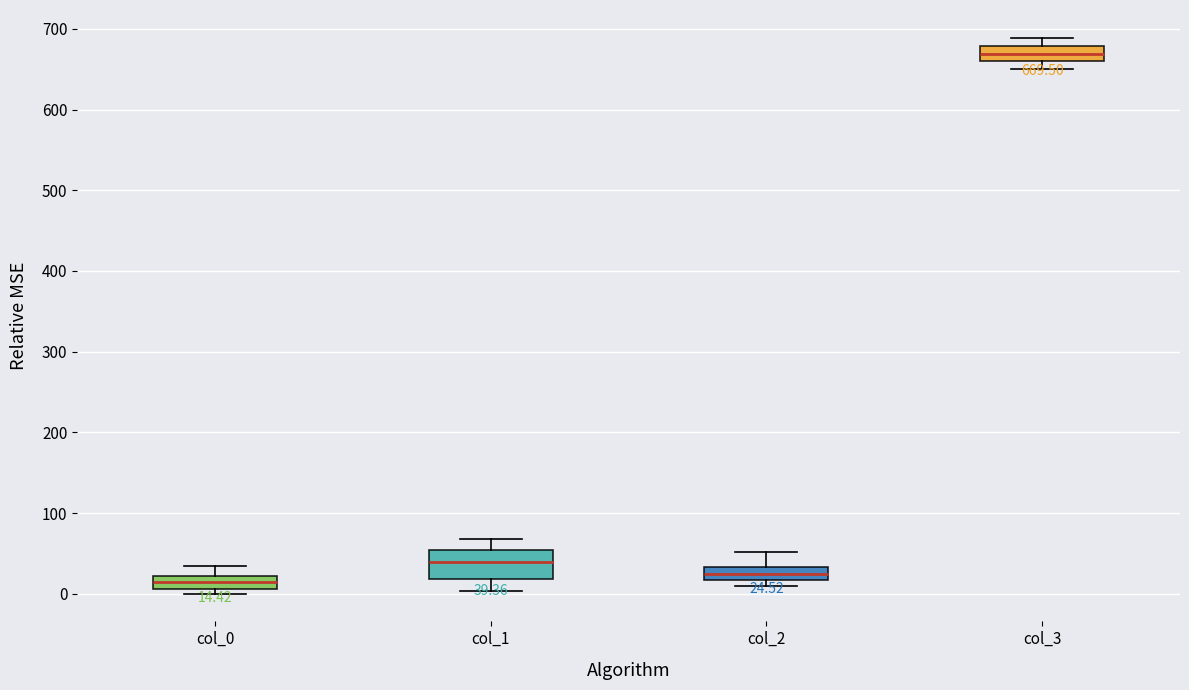

Comparing the boxes themselves (not the whiskers), which one is the tallest?

col_1